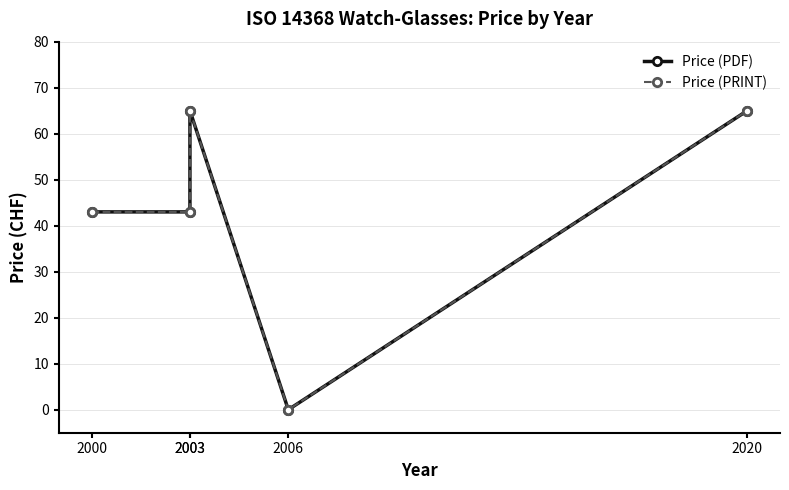

What is the sum of all Price (PDF) values?

216